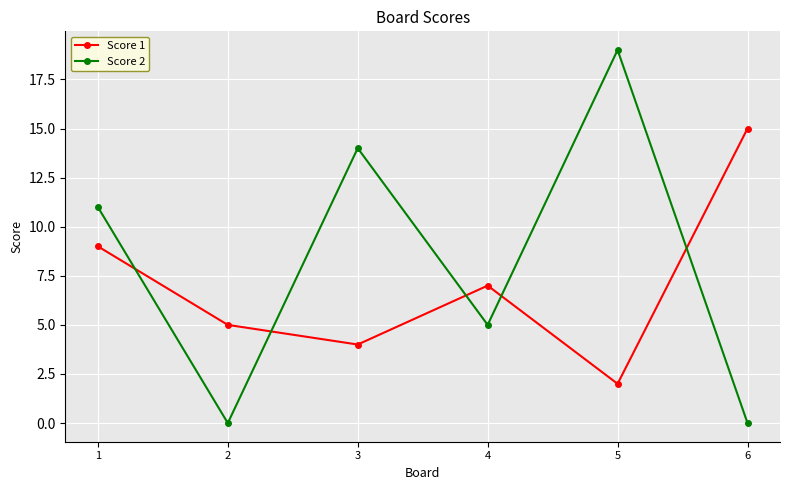

What is the average value of the Score 1 series?

7